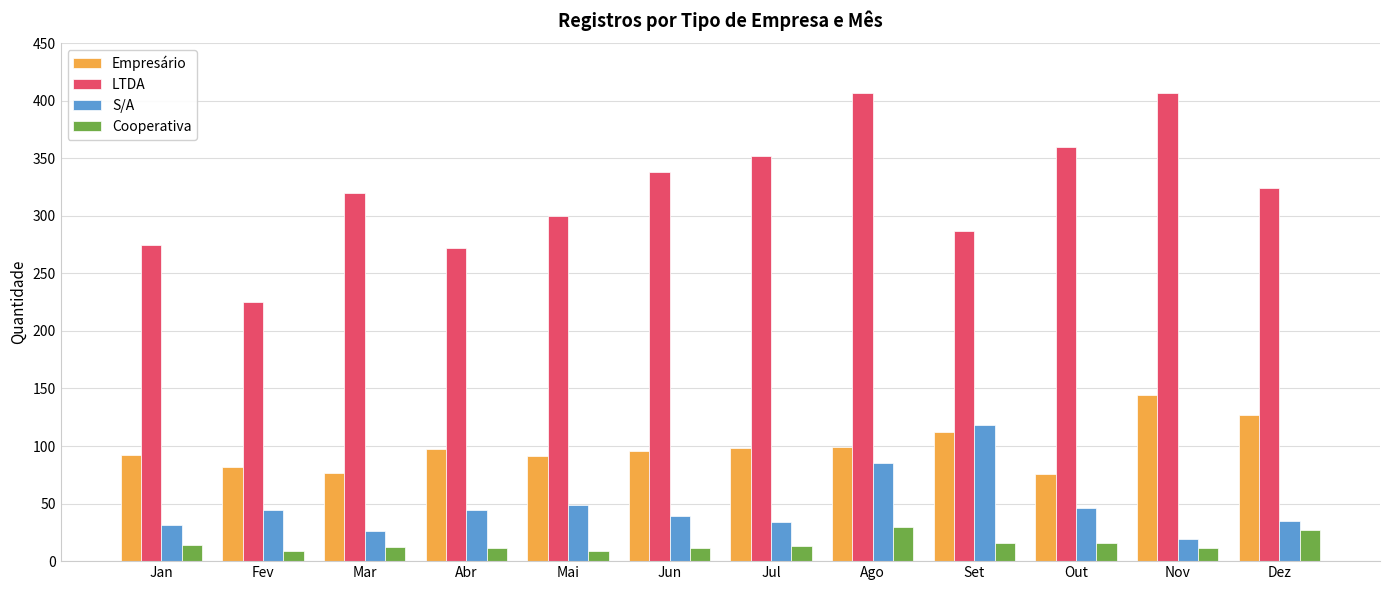

How many categories are shown in the chart?

12